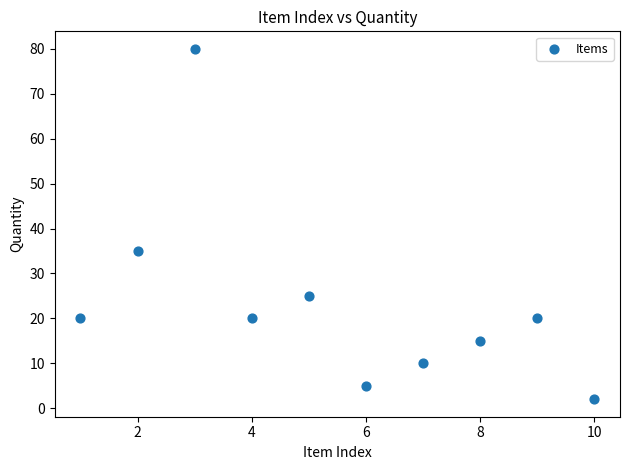

What is the average X value?

6